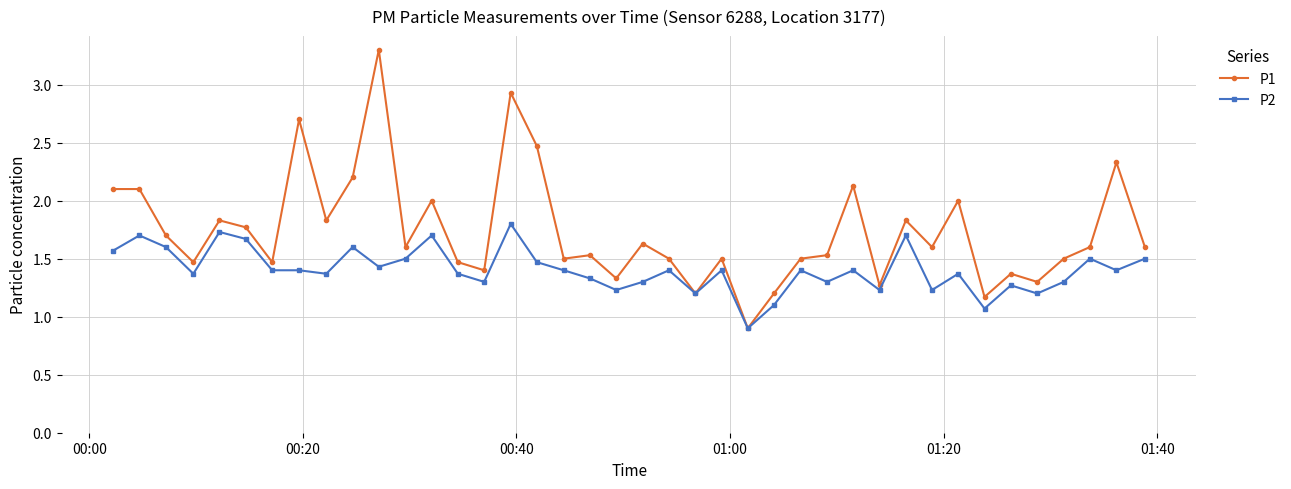

List the series in order of their overall mean, highest first.

P1, P2